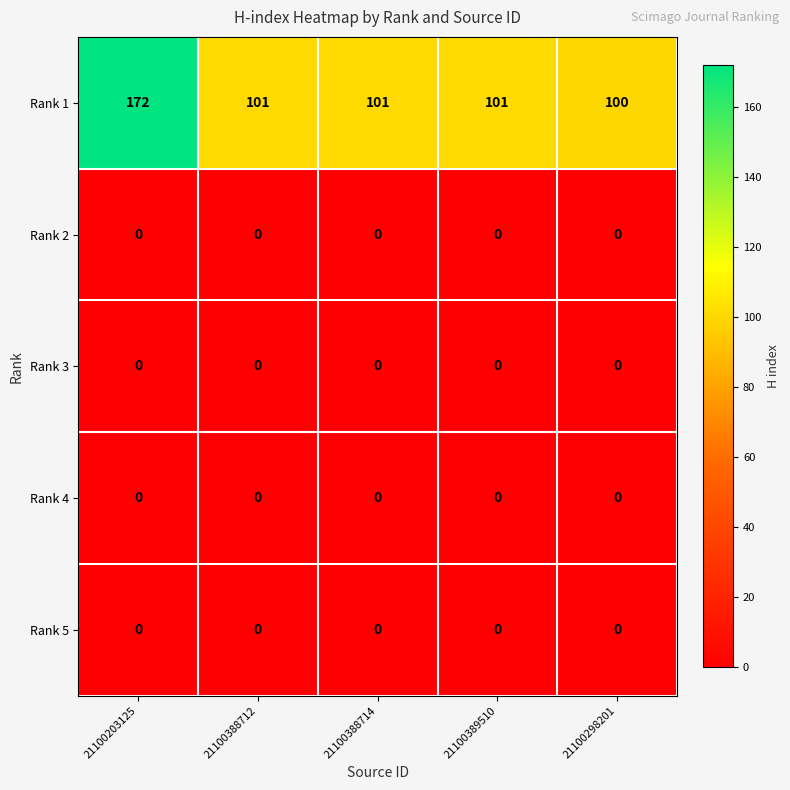

At which category is the sum across all series the highest?

21100203125